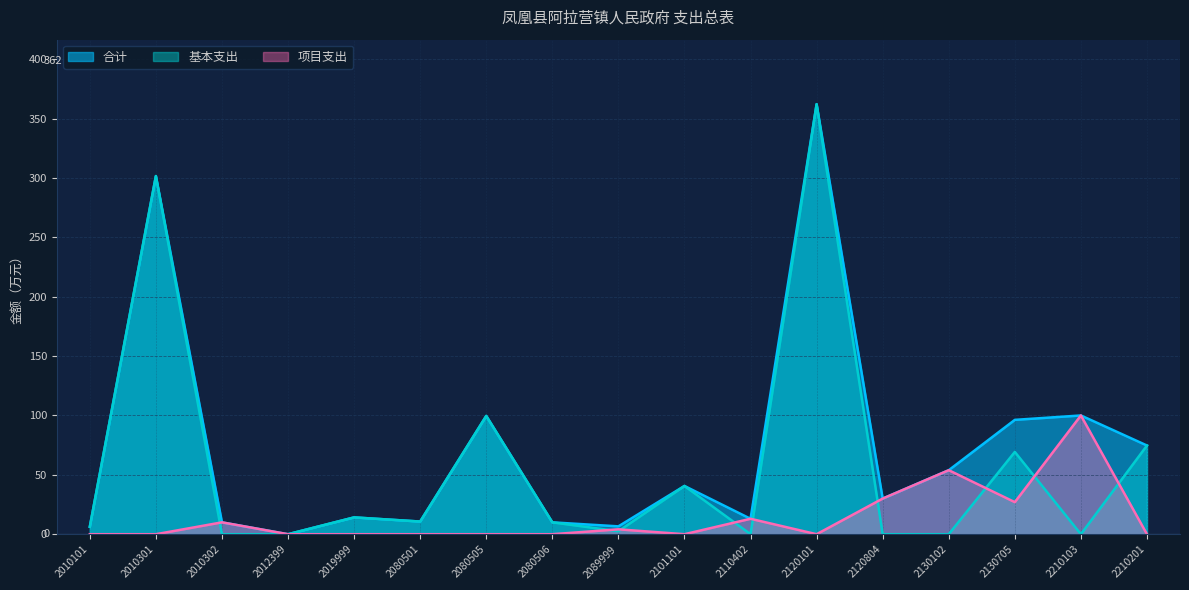

Is it true that 合计 equals 5.2 at 2019999?

False